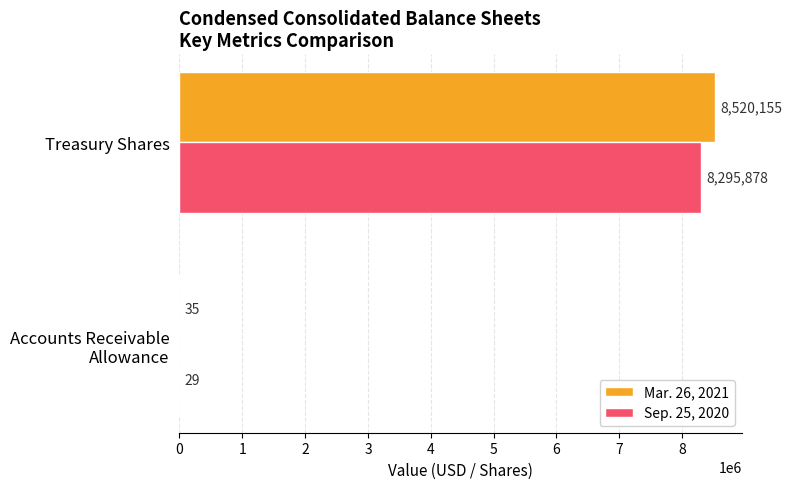

What is the sum of all Mar. 26, 2021 values?

8520190